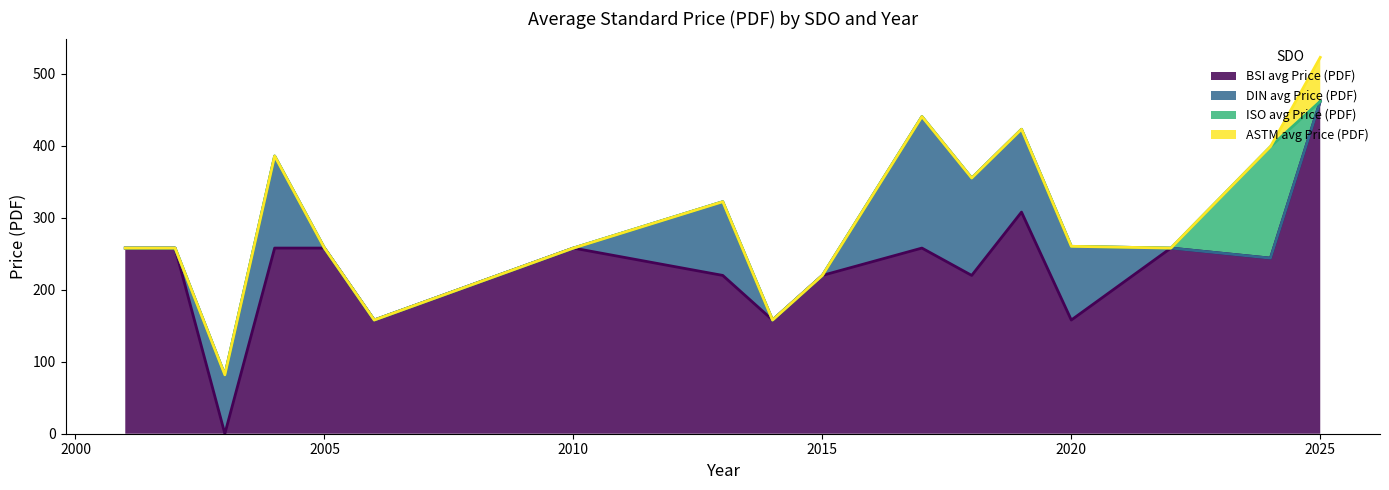

At which category does BSI avg Price (PDF) reach its first local peak?

2010